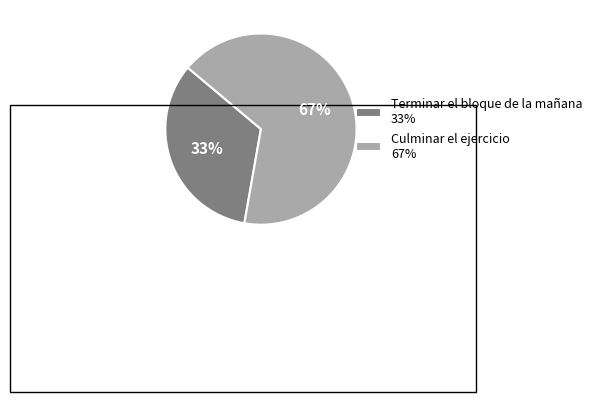

To the nearest percent, what is the average slice percentage?

50%